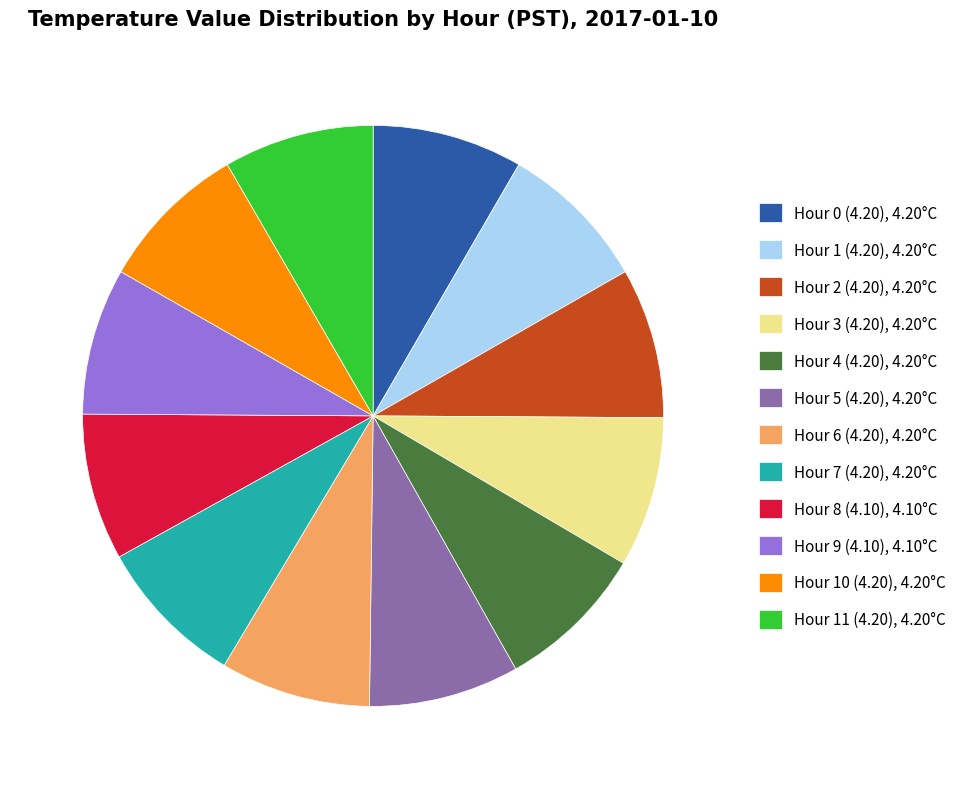

Is it true that Hour 3 (4.20), 4.20°C is 21% of the pie?

False